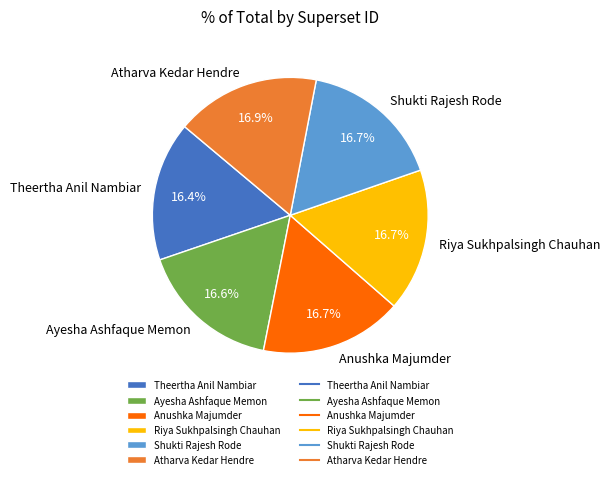

What is the total percentage of Shukti Rajesh Rode and Ayesha Ashfaque Memon?

33.3%